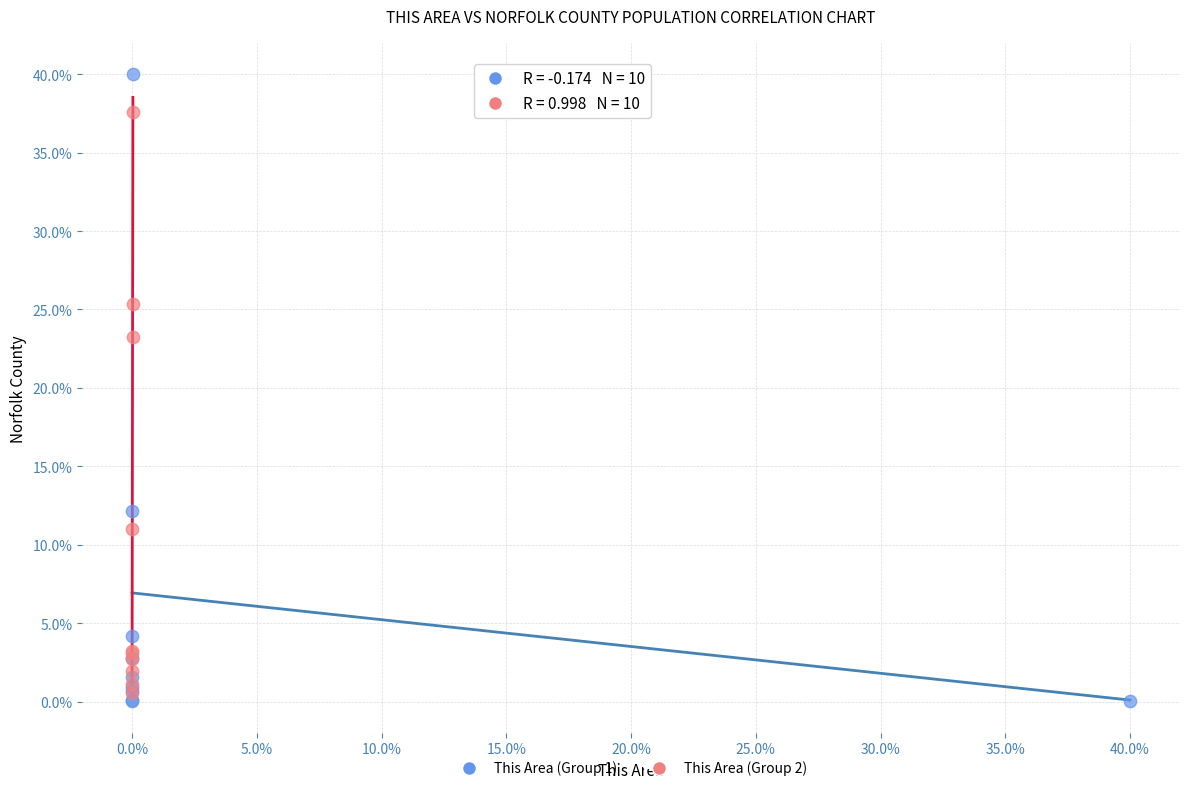

Which series contains the lowest Y value?

This Area (Group 1)